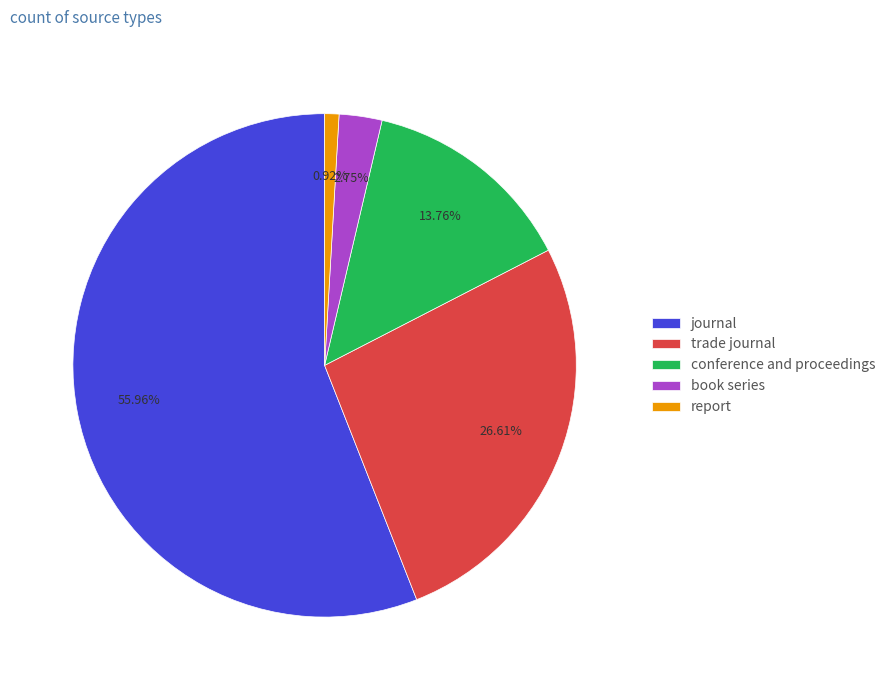

The conference and proceedings slice represents 7% of the pie. True or false?

False